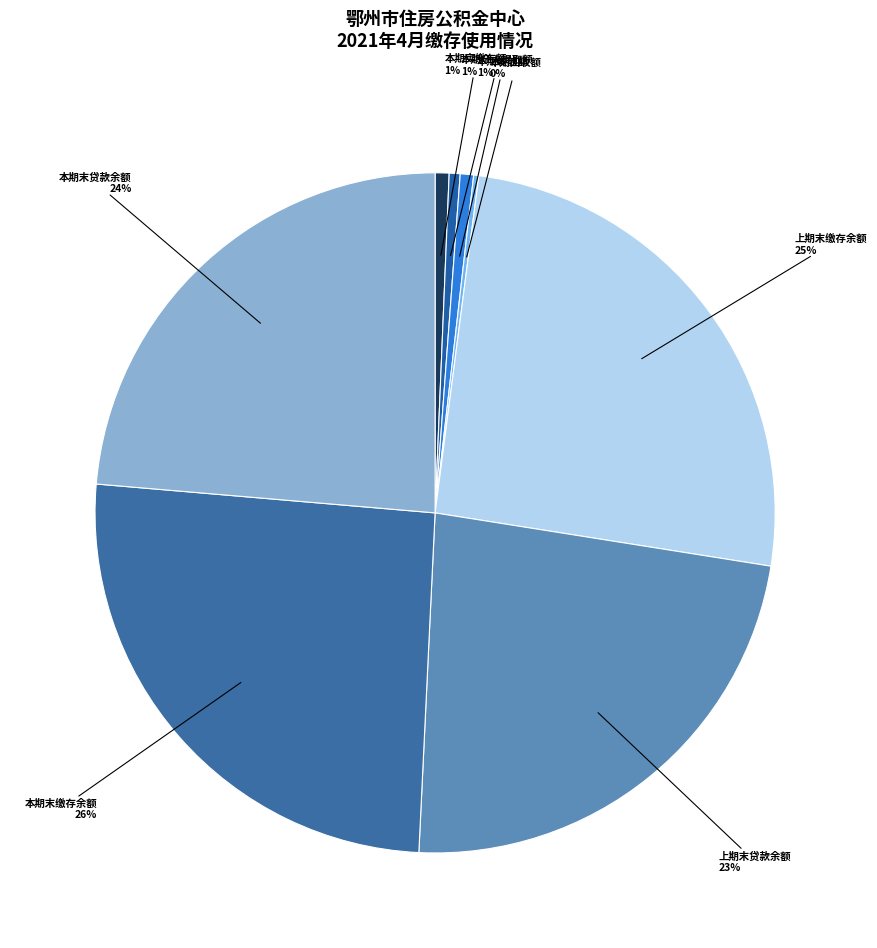

Does any single category account for the majority?

No